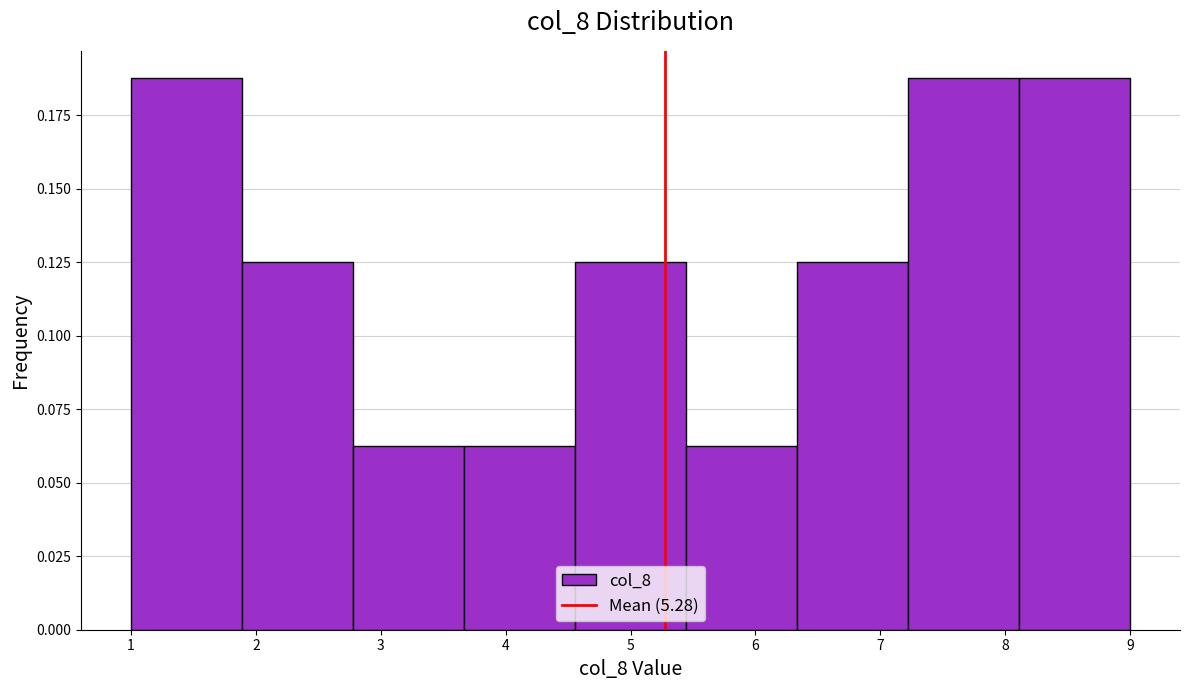

Reading left to right, transcribe this chart: for each bar, give the range it covers on the x-axis and its height. Neither the bar edges nor the heights are printed on the chart, so give them approximately, as read against the axes.

1.0 to 1.9: 0.190
1.9 to 2.8: 0.125
2.8 to 3.7: 0.065
3.7 to 4.6: 0.065
4.6 to 5.4: 0.125
5.4 to 6.3: 0.065
6.3 to 7.2: 0.125
7.2 to 8.1: 0.190
8.1 to 9.0: 0.190